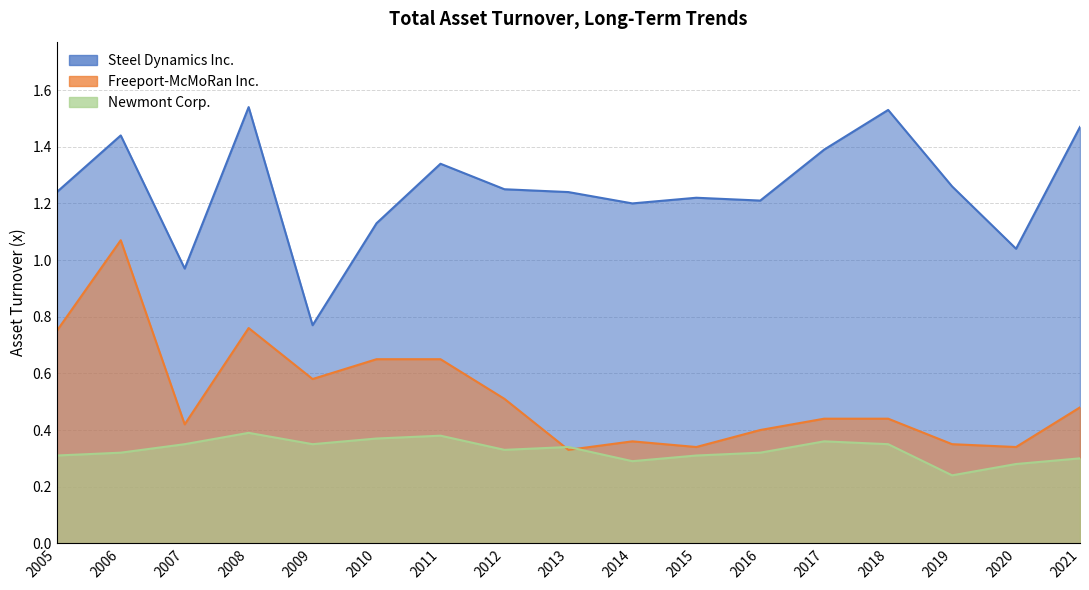

Where is the first local minimum for Steel Dynamics Inc.?

2007